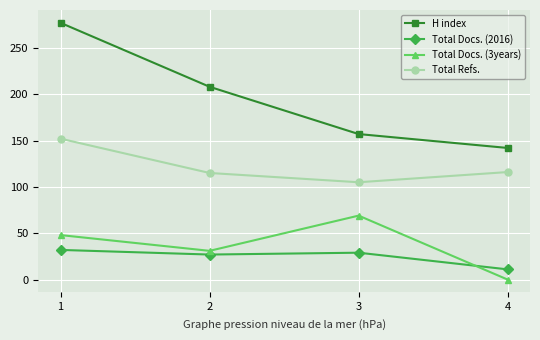

Count the Total Docs. (3years) values in the range 31 to 69.

3